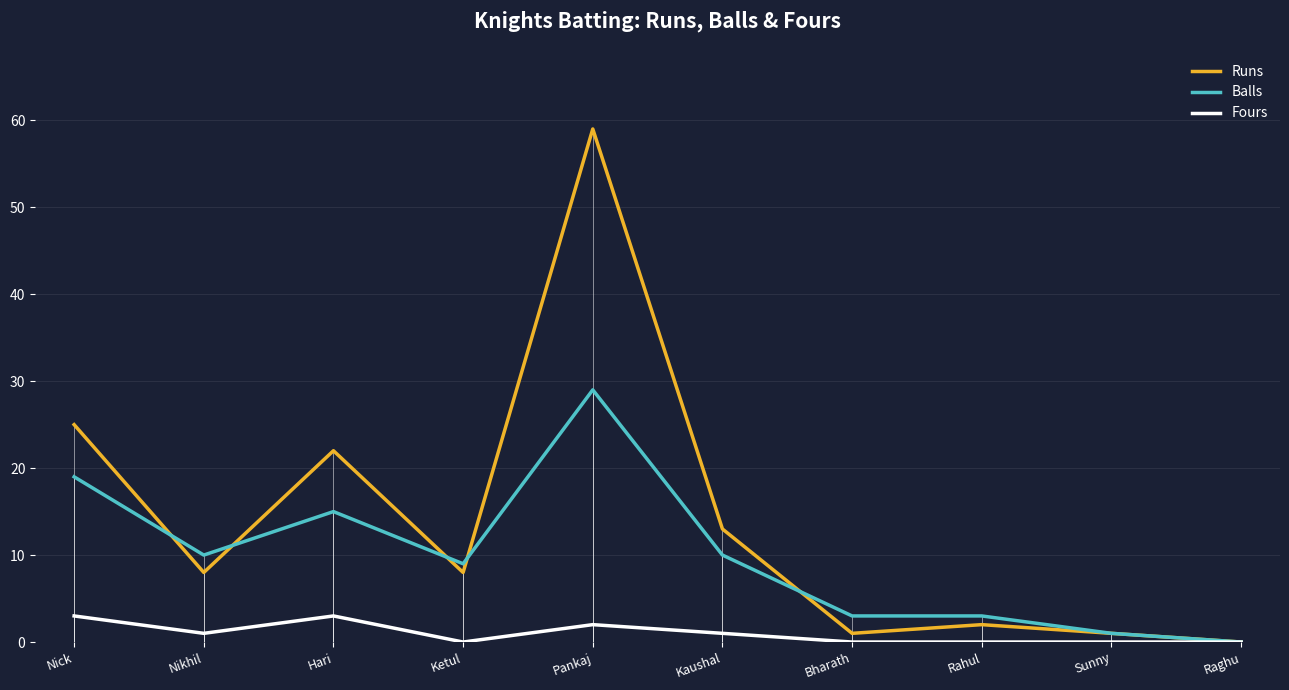

Which series changed the most between Nikhil and Hari?

Runs